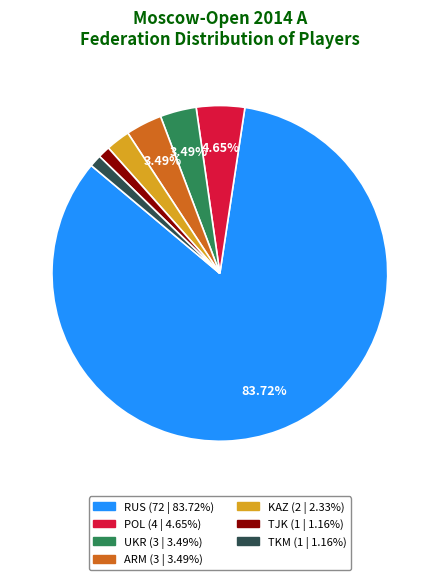

What percentage is the TKM slice, to the nearest percent?

1%